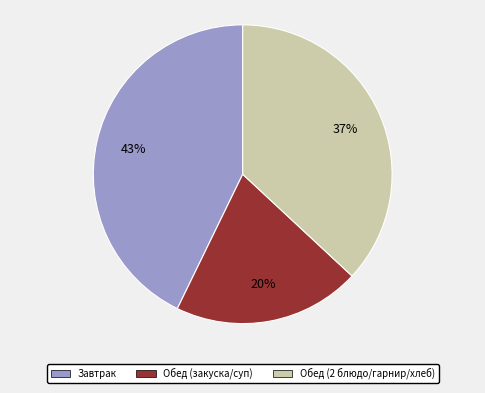

How many slices are in this pie chart?

3